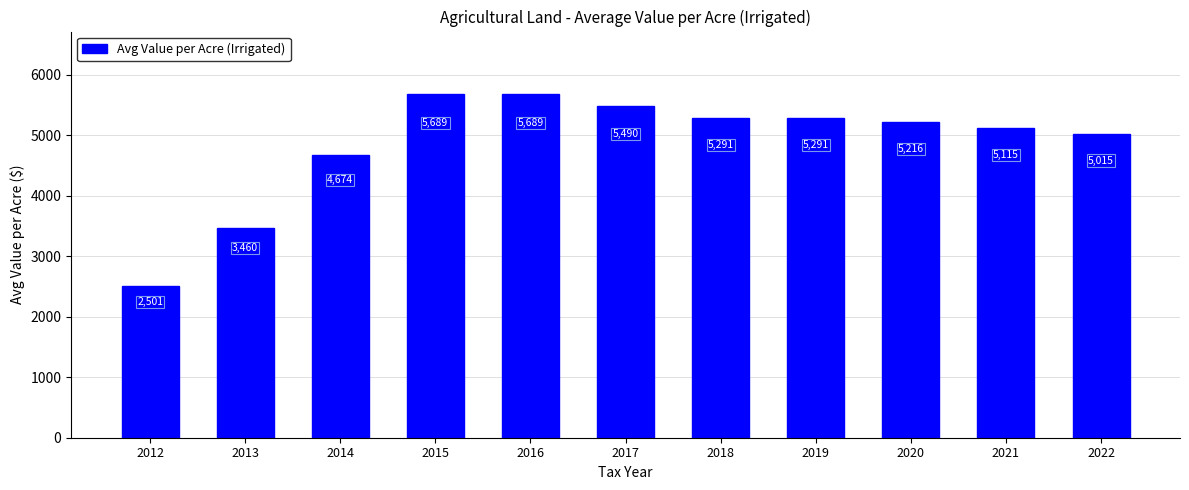

True or false: the data shows 9363.0 at 2020.

False